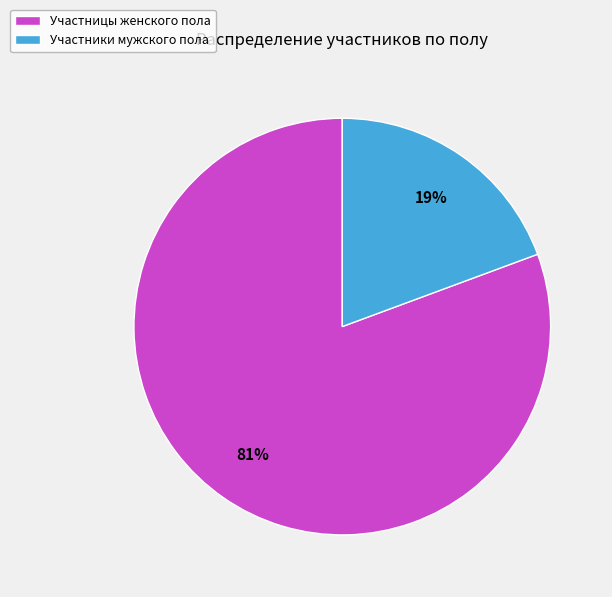

Is it true that Участницы женского пола is 94% of the pie?

False